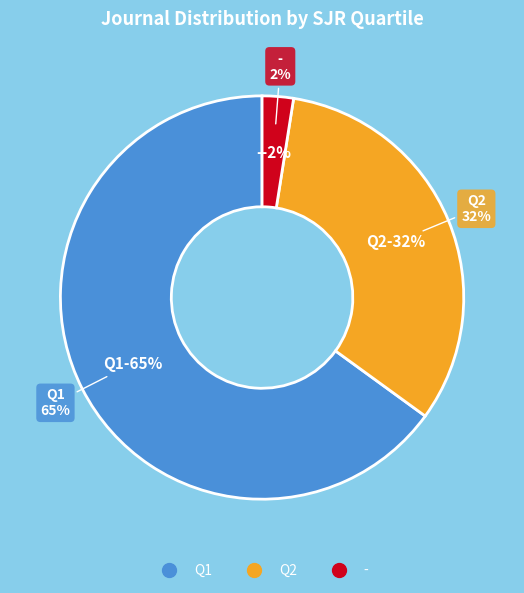

Does Q2 account for over 50% of the chart?

No